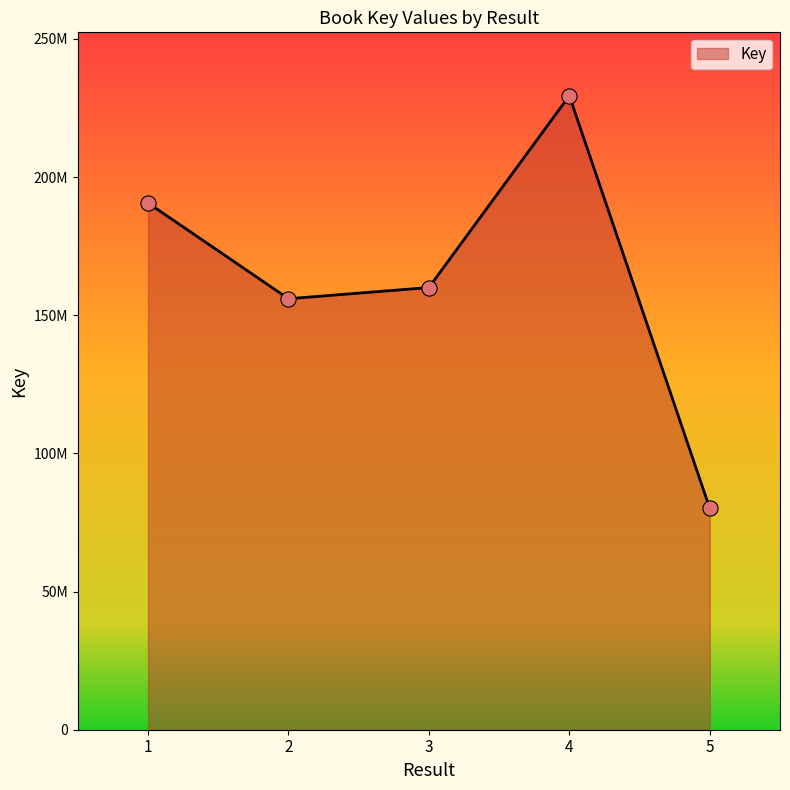

Is this an area chart (filled region under the line)?

Yes